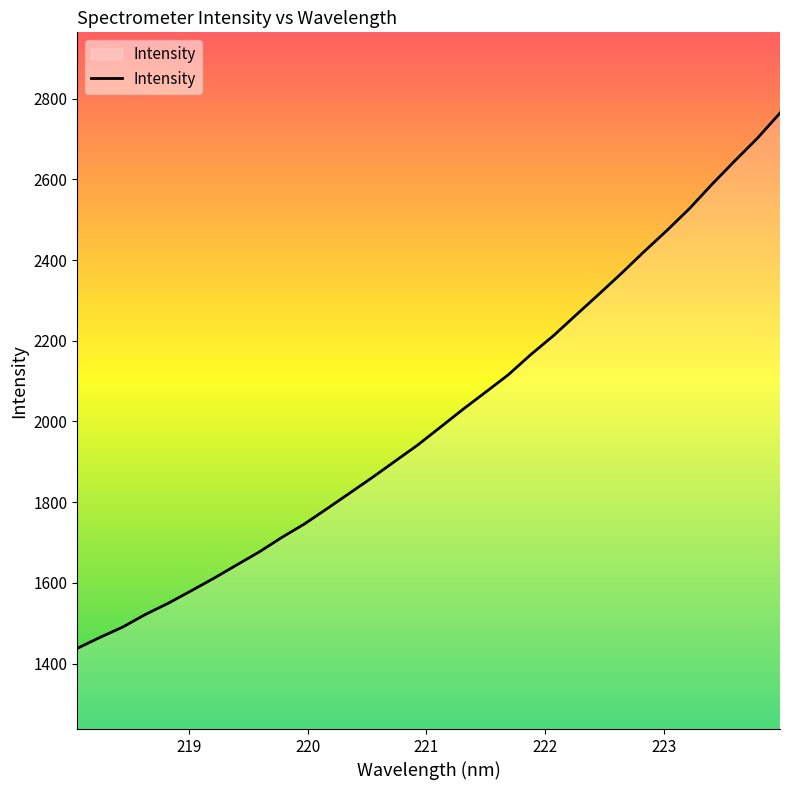

What is the maximum value shown in the chart?

2763.9